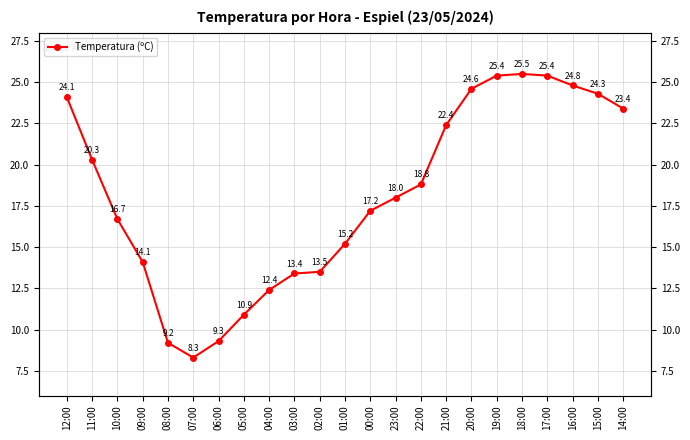

List the labels in order of value, largest first.

18:00, 19:00, 17:00, 16:00, 20:00, 15:00, 12:00, 14:00, 21:00, 11:00, 22:00, 23:00, 00:00, 10:00, 01:00, 09:00, 02:00, 03:00, 04:00, 05:00, 06:00, 08:00, 07:00